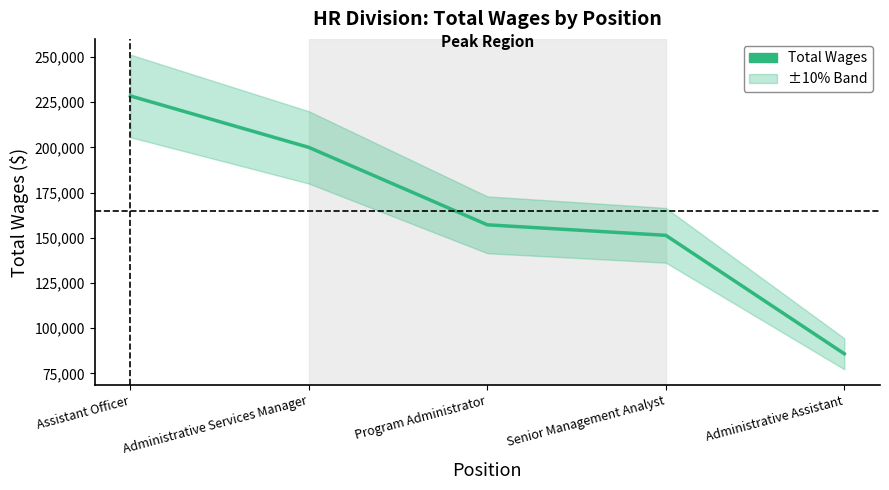

Is it true that the value at Senior Management Analyst is 151357?

True